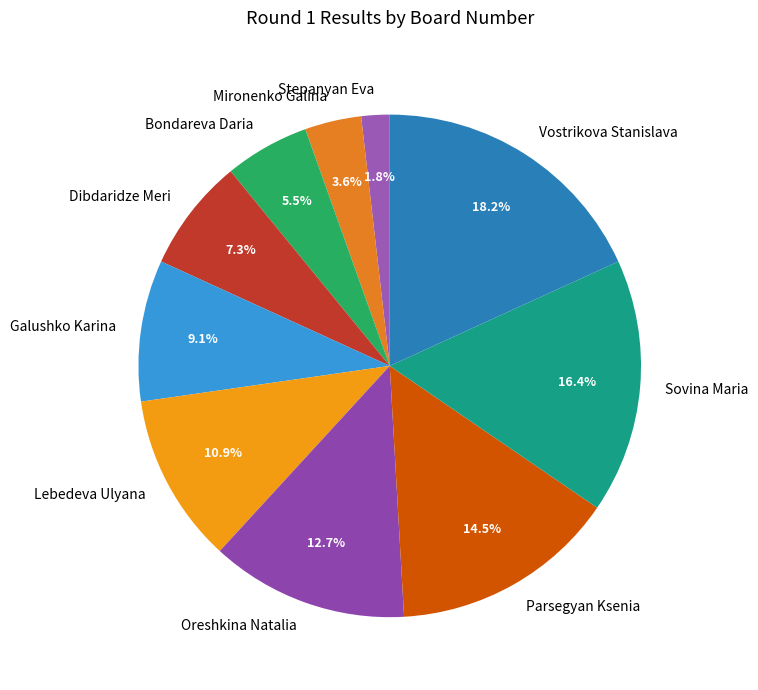

To the nearest percent, what is the average slice percentage?

10%